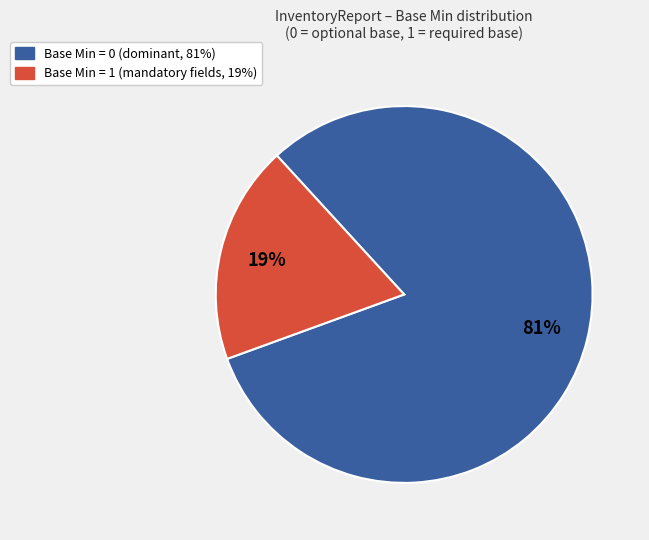

True or false: Base Min = 0 accounts for 81% of the total.

True